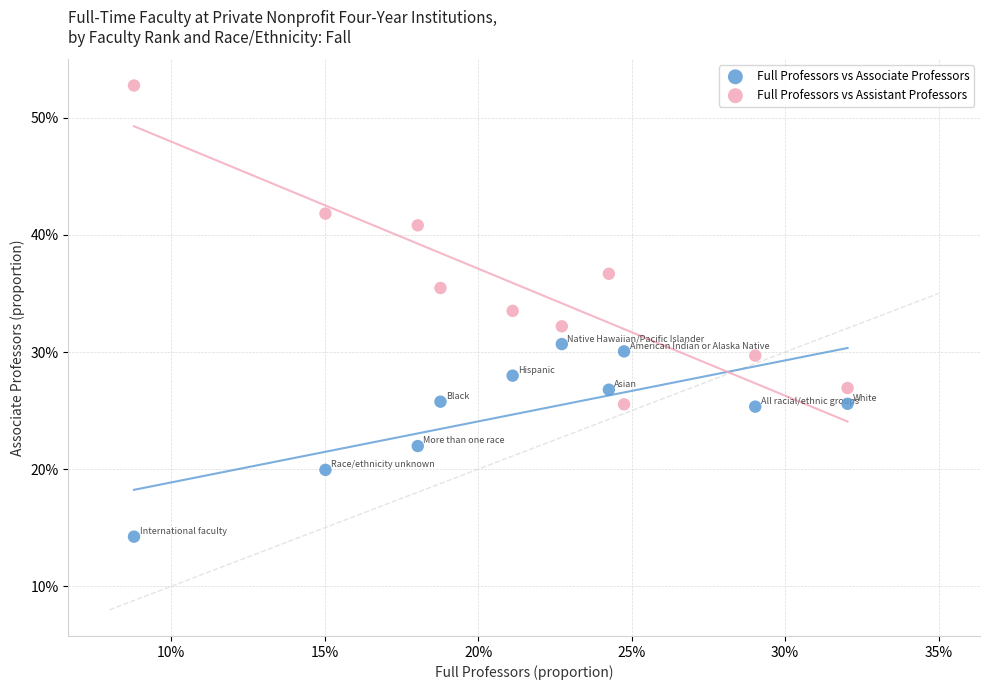

What are all the series names shown in the legend?

Full Professors vs Associate Professors, Full Professors vs Assistant Professors